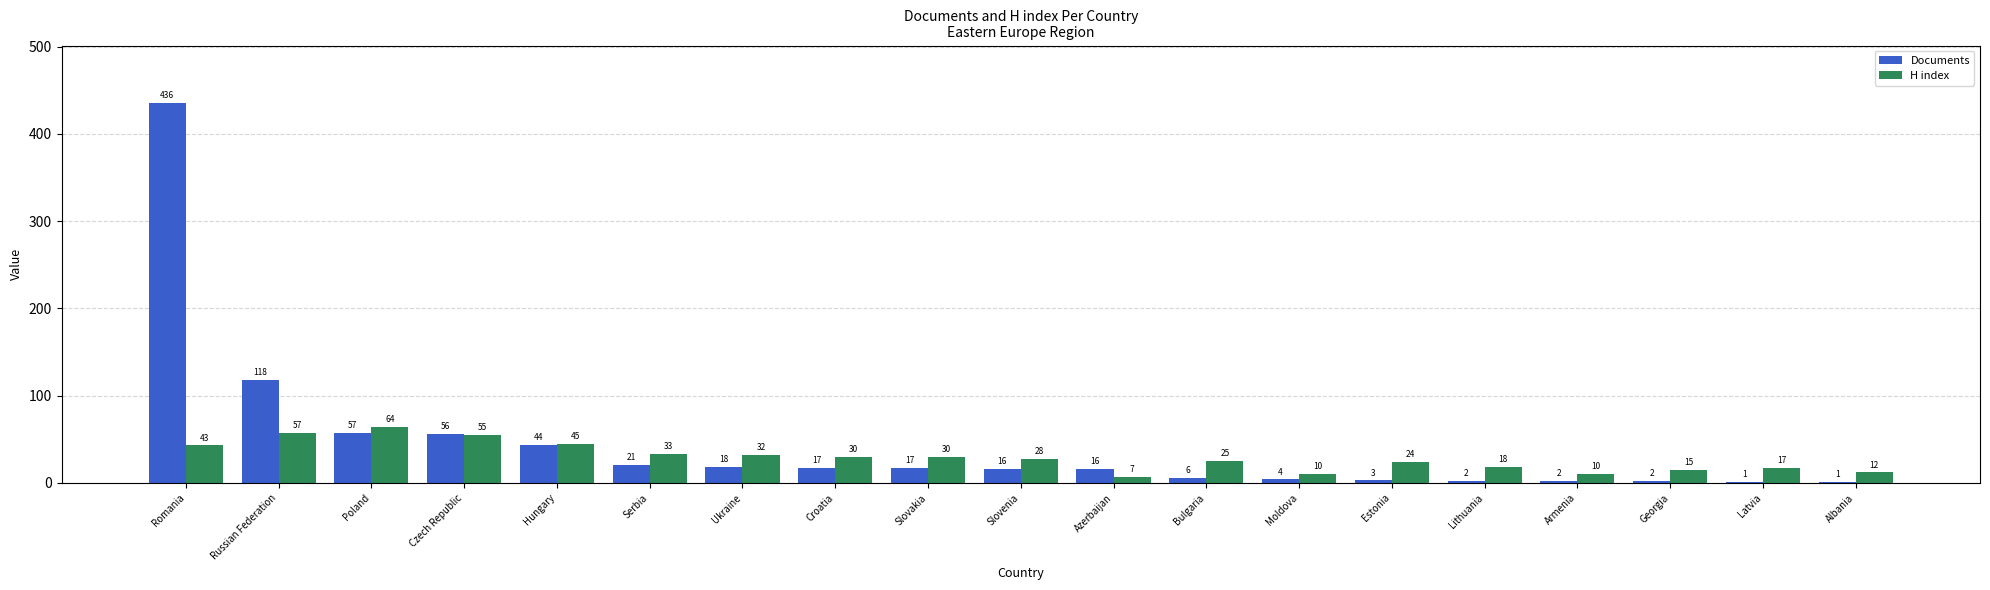

Count the number of data series in this chart.

2